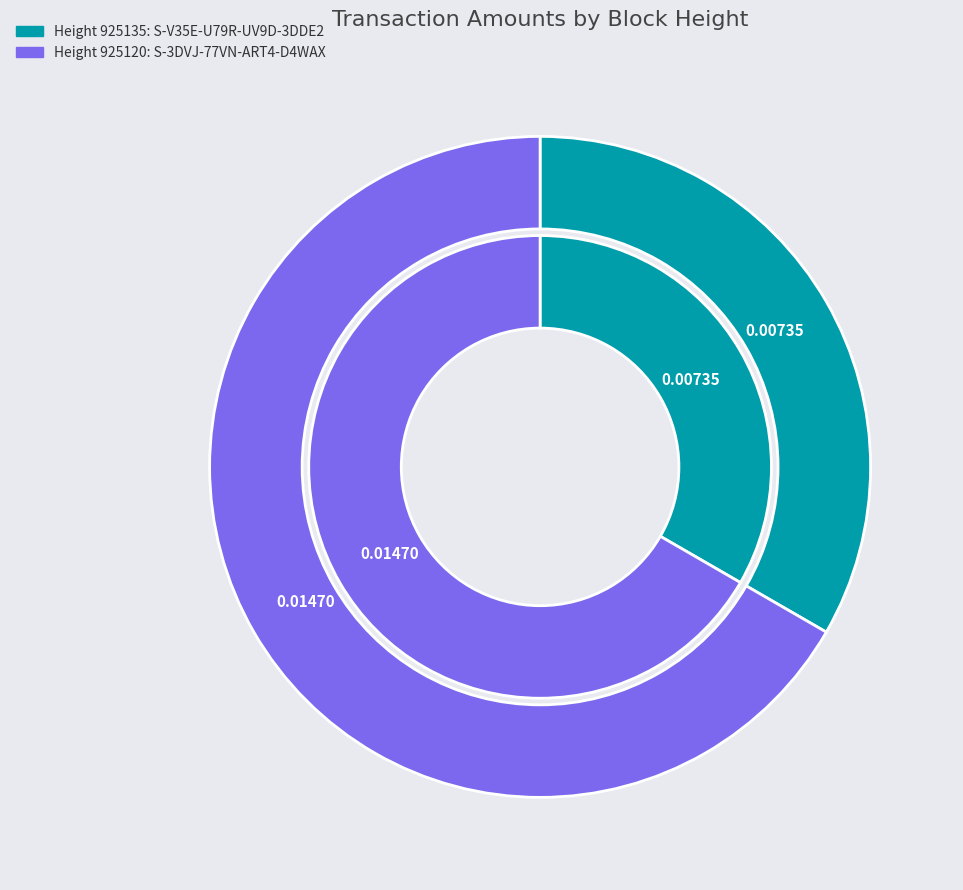

To the nearest percent, what is the combined percentage of 925120 and 925135?

100%